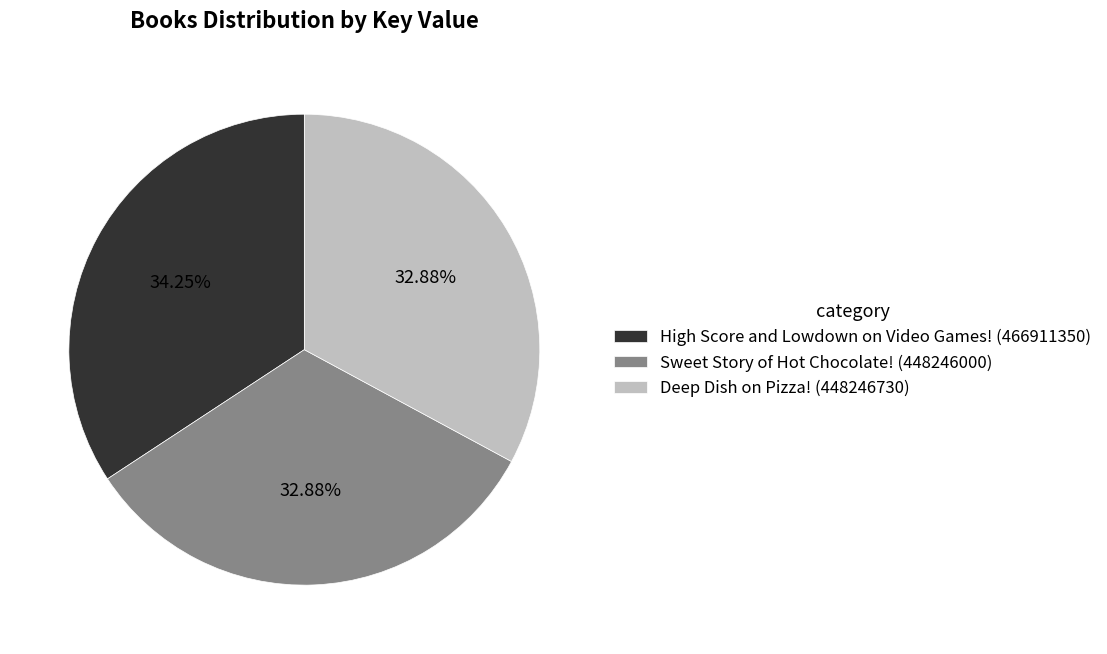

What is the ratio of the value at Deep Dish on Pizza! (448246730) to the value at Sweet Story of Hot Chocolate! (448246000)?

1.0